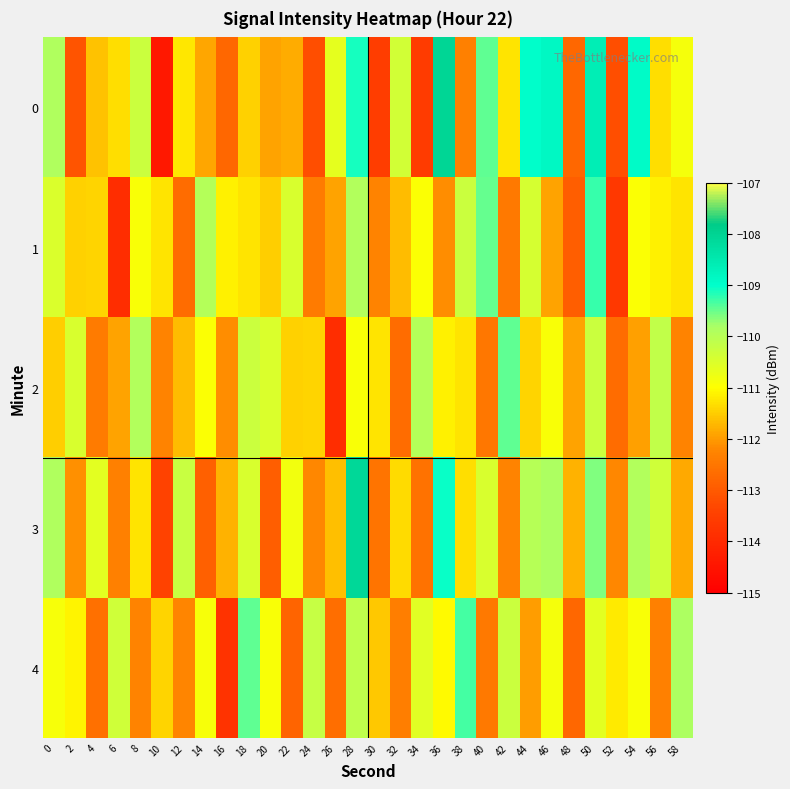

Which category has the lowest value across all series?

10